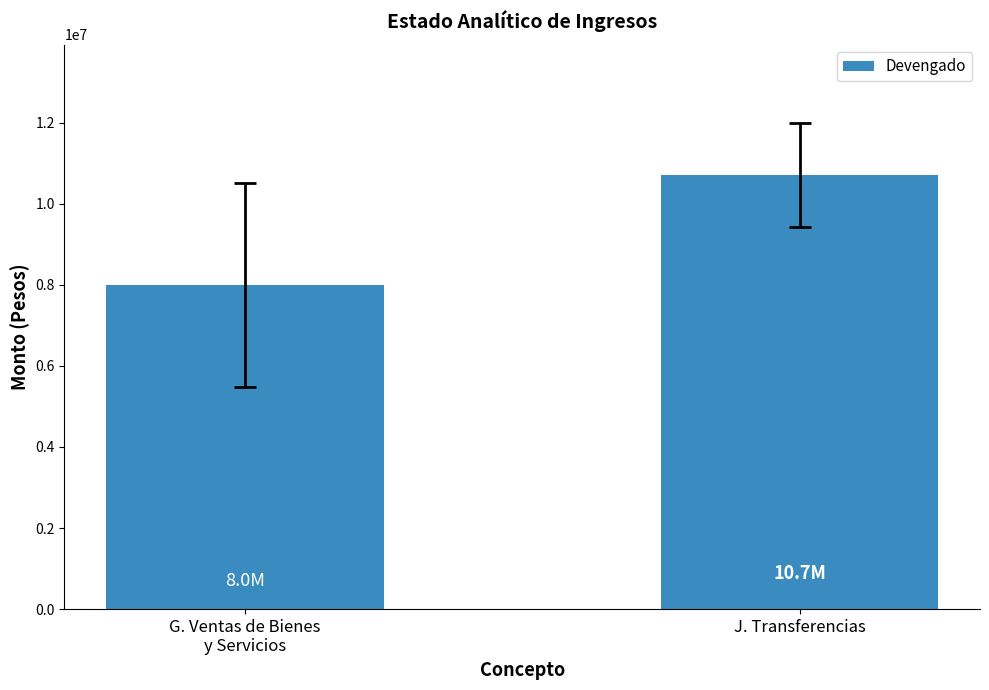

Does the chart contain any negative values?

No